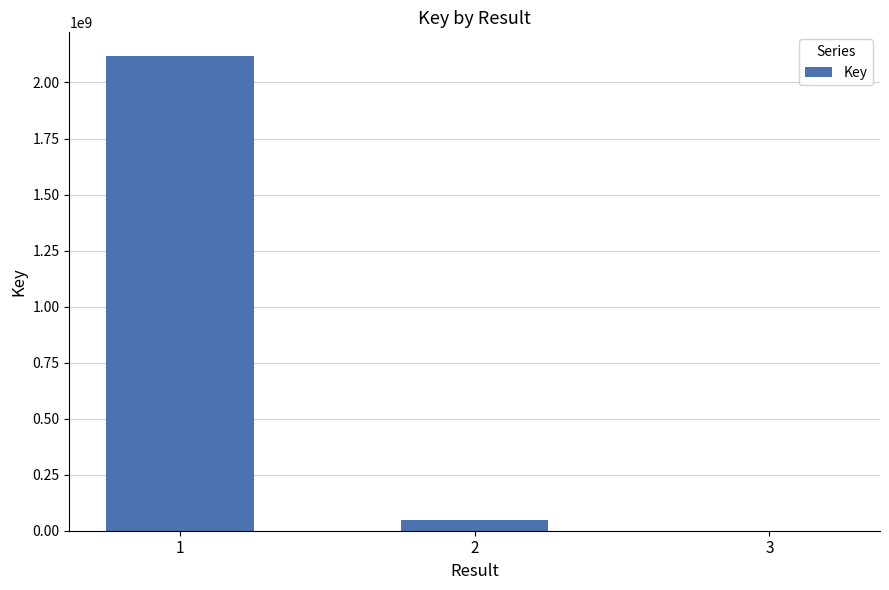

What is the sum of all values?

2166818569